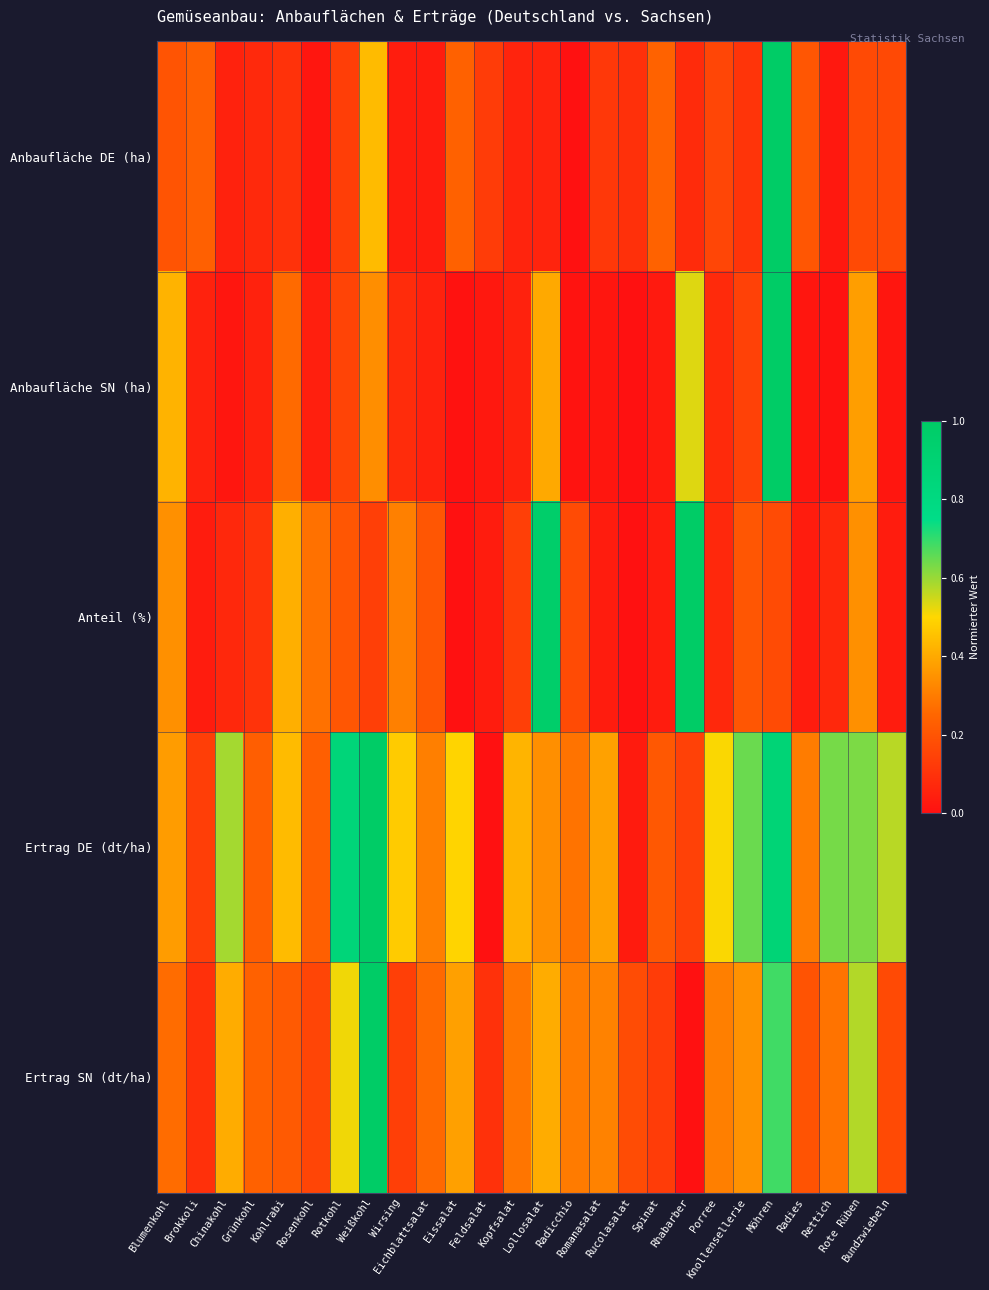

Which series has the largest range (max minus min)?

Anbaufläche DE (ha)